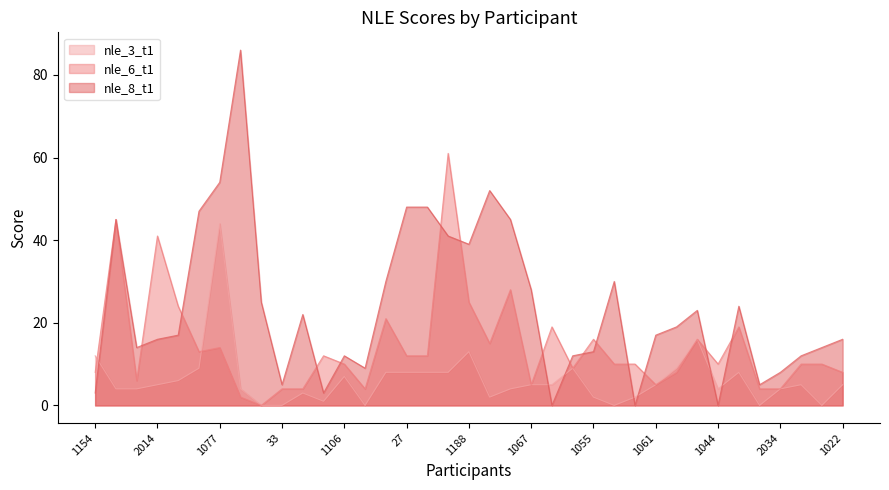

At which label is nle_8_t1 closest to 43?

2031